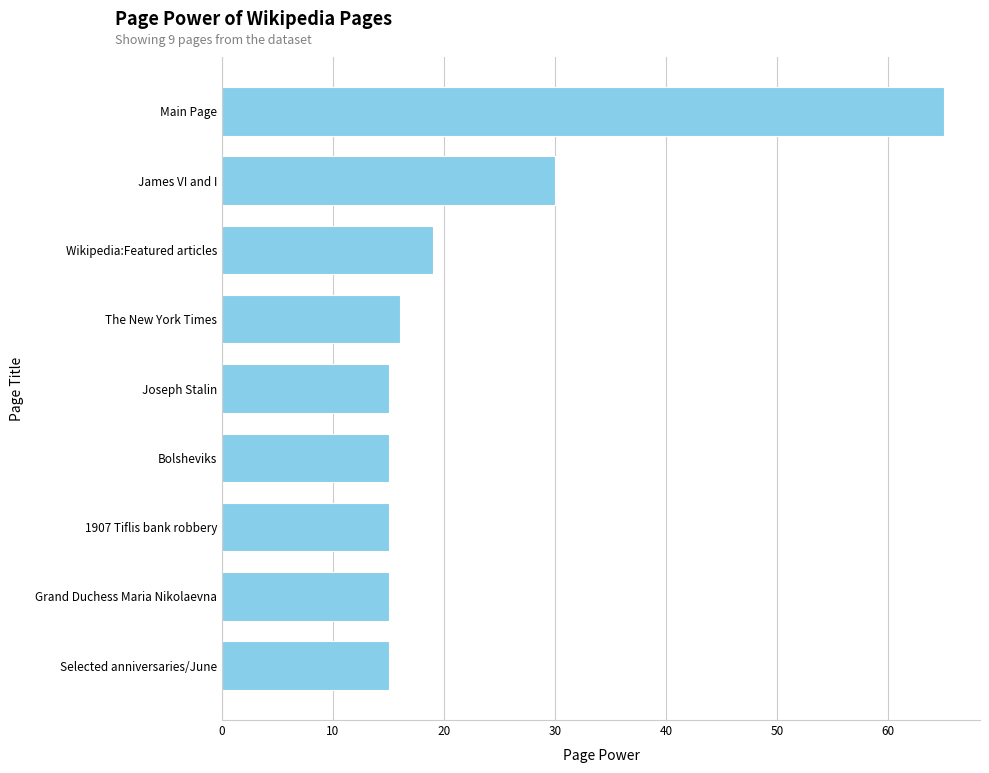

Reading top to bottom, what are all the values shown in this chart?

Main Page=65	James VI and I=30	Wikipedia:Featured articles=19	The New York Times=16	Joseph Stalin=15	Bolsheviks=15	1907 Tiflis bank robbery=15	Grand Duchess Maria Nikolaevna=15	Selected anniversaries/June=15